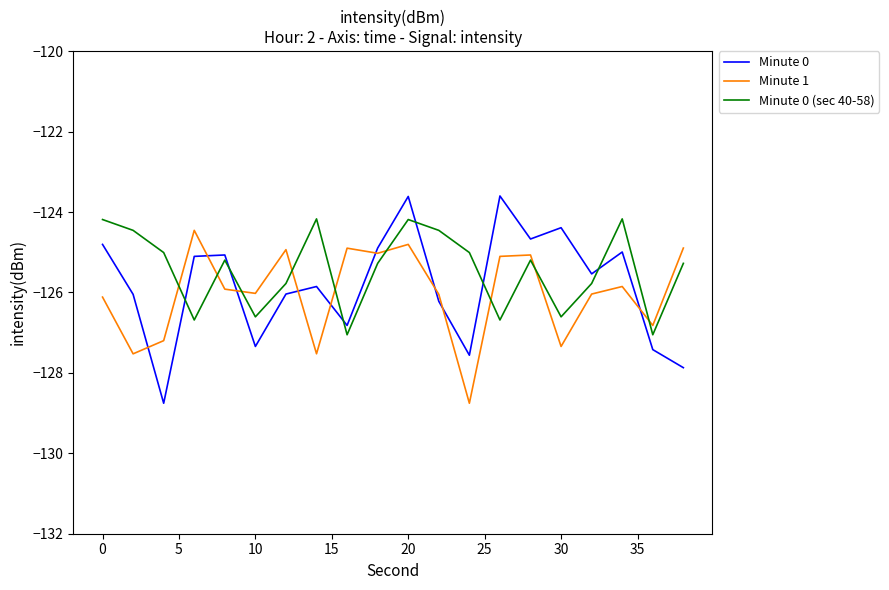

How many lines are shown in the chart?

3